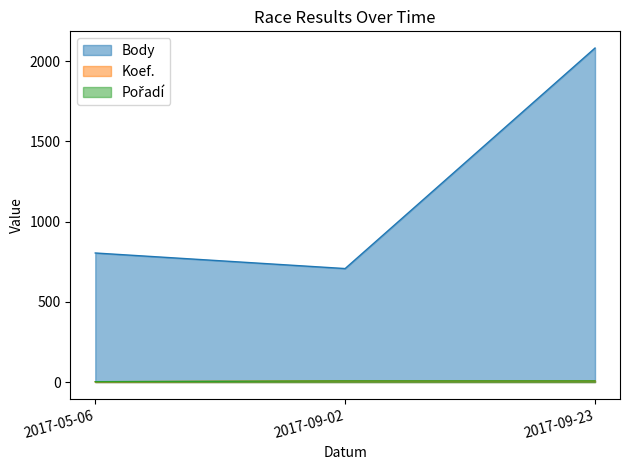

What is the label of the 1st point from the right?

2017-09-23